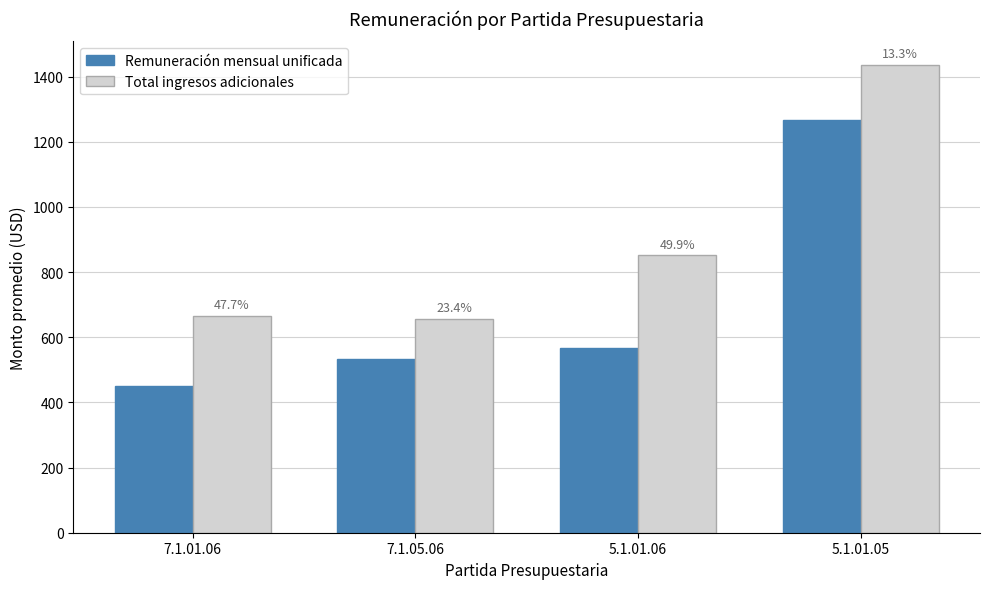

What is the difference between the highest and lowest values at 5.1.01.06?

283.1